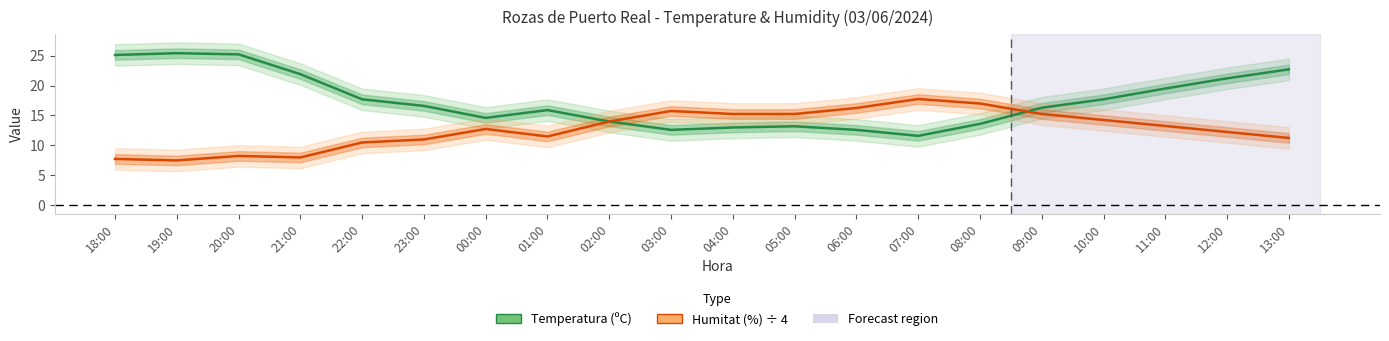

Which series has the largest range (max minus min)?

Temperatura (ºC)